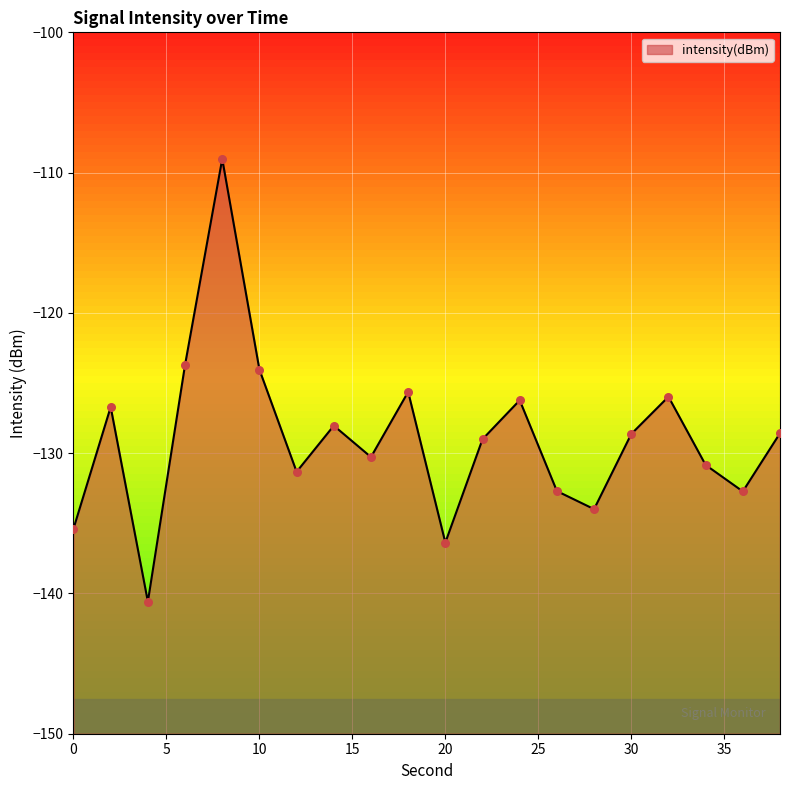

Which has a higher value, 18 or 4?

18